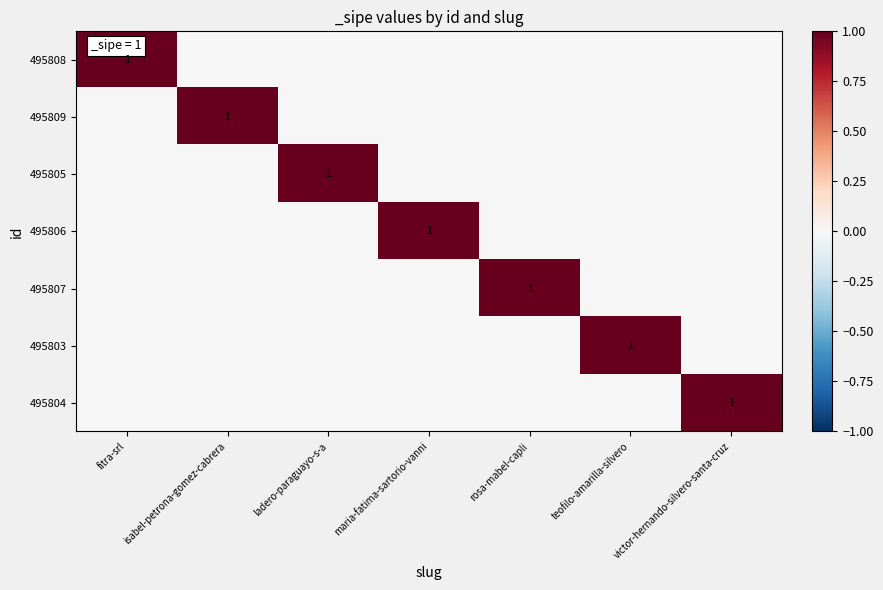

The value of 495805 at ladero-paraguayo-s-a is 0. True or false?

False